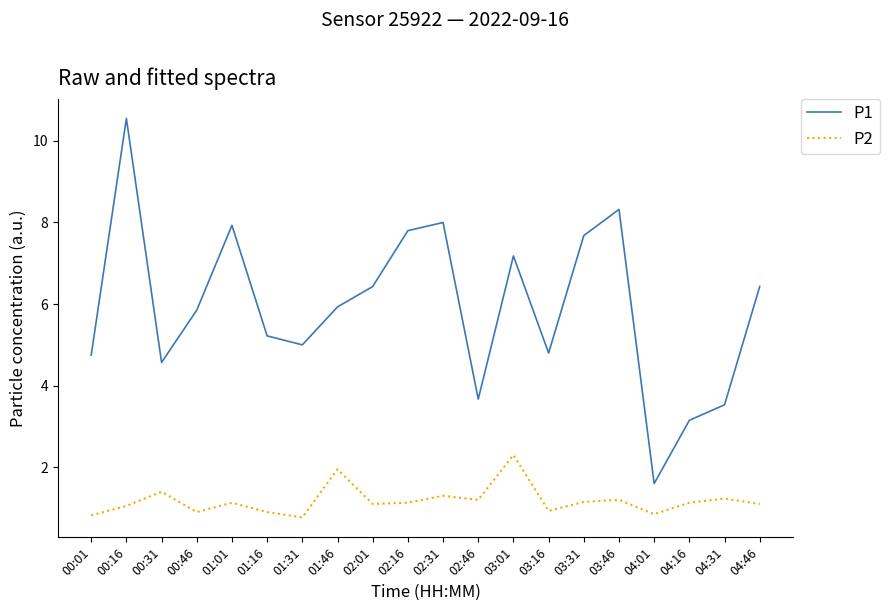

List the series in order of their peak value, highest first.

P1, P2